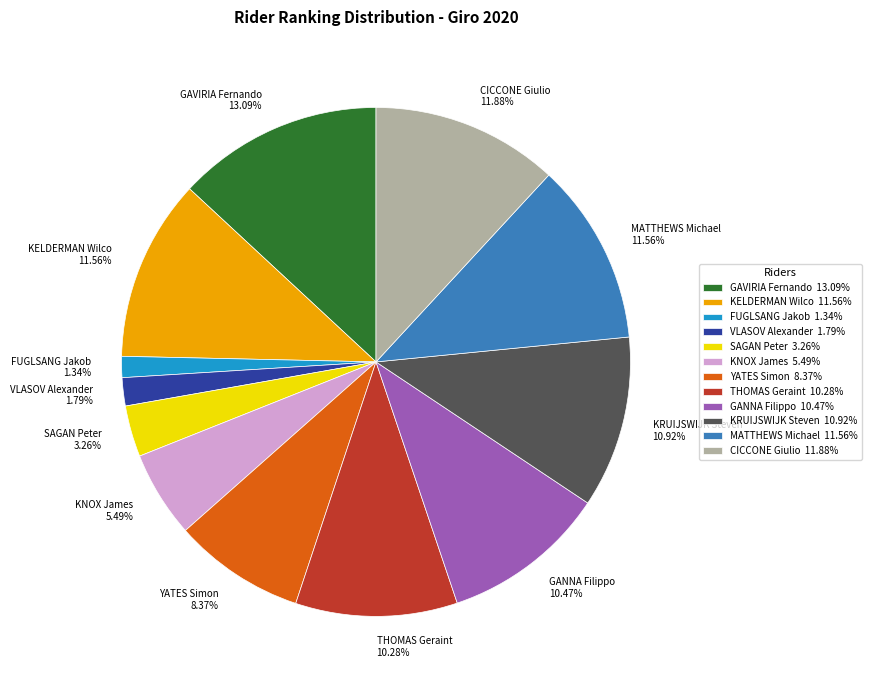

The GANNA Filippo slice represents 2% of the pie. True or false?

False